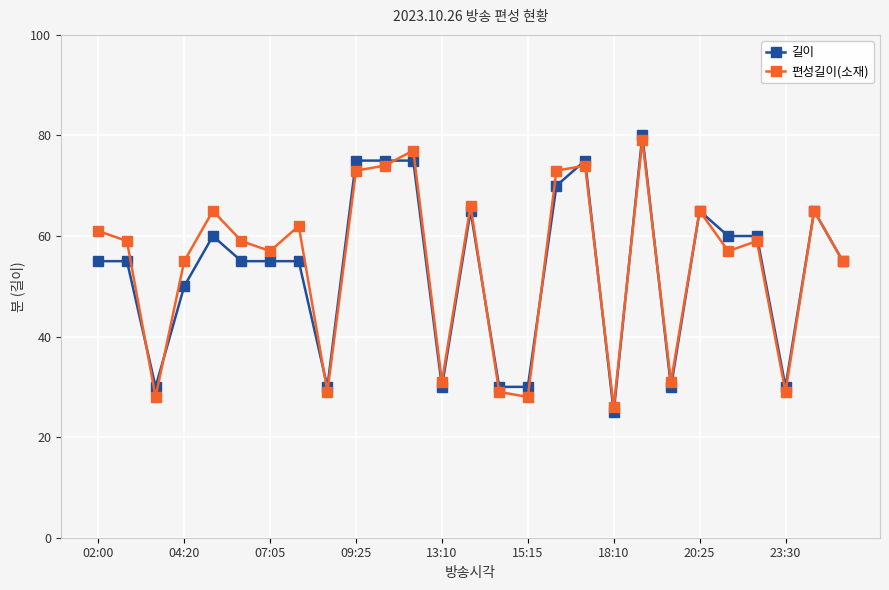

List the series in order of their peak value, lowest first.

편성길이(소재), 길이